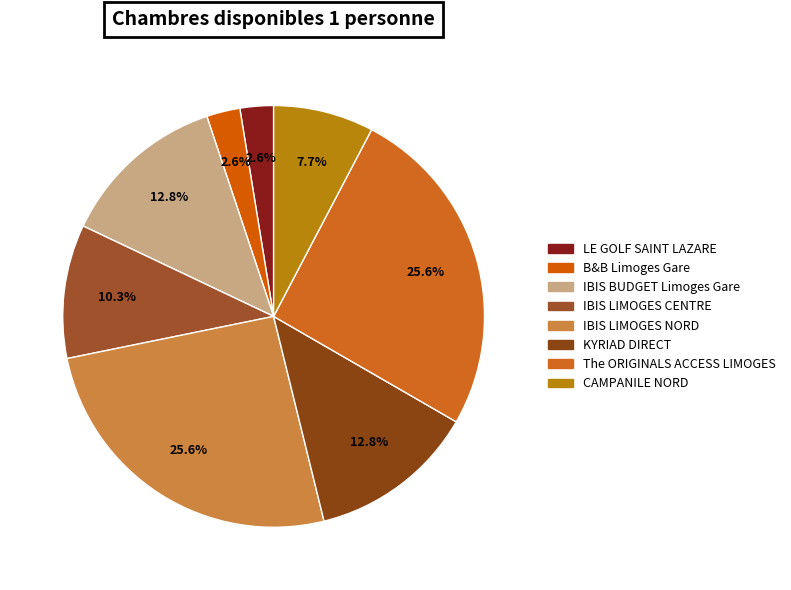

How many slices are in this pie chart?

8